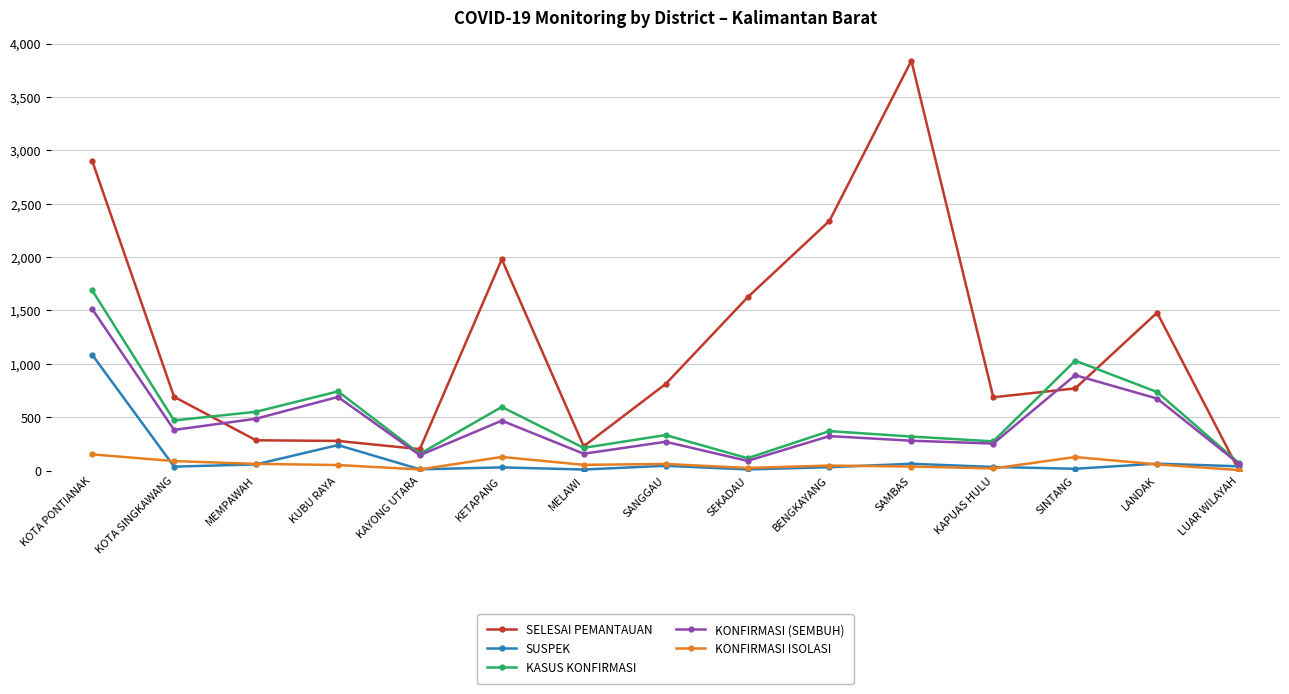

Which series has the largest range (max minus min)?

SELESAI PEMANTAUAN